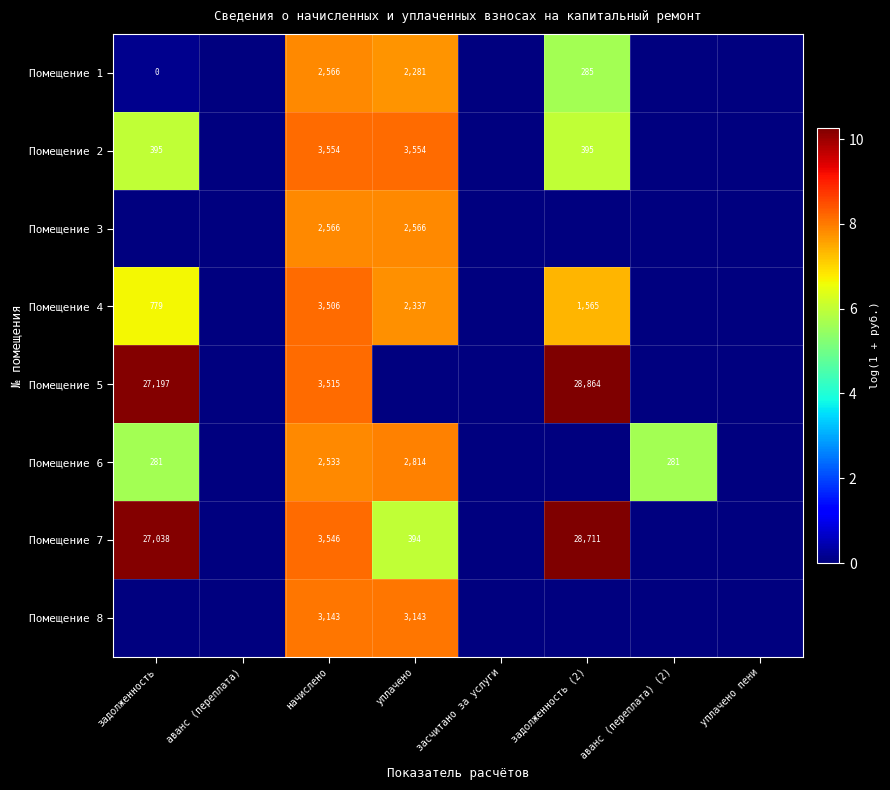

Is it true that Помещение 6 equals 443 at аванс (переплата) (2)?

False